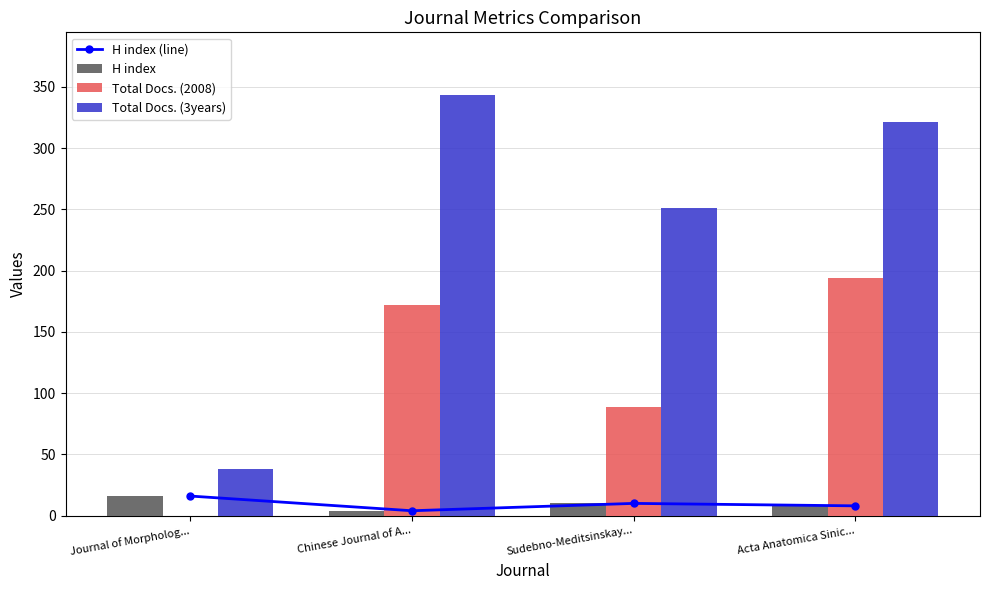

What is the difference between the Total Docs. (3years) values at Sudebno-Meditsinskay... and Acta Anatomica Sinic...?

70